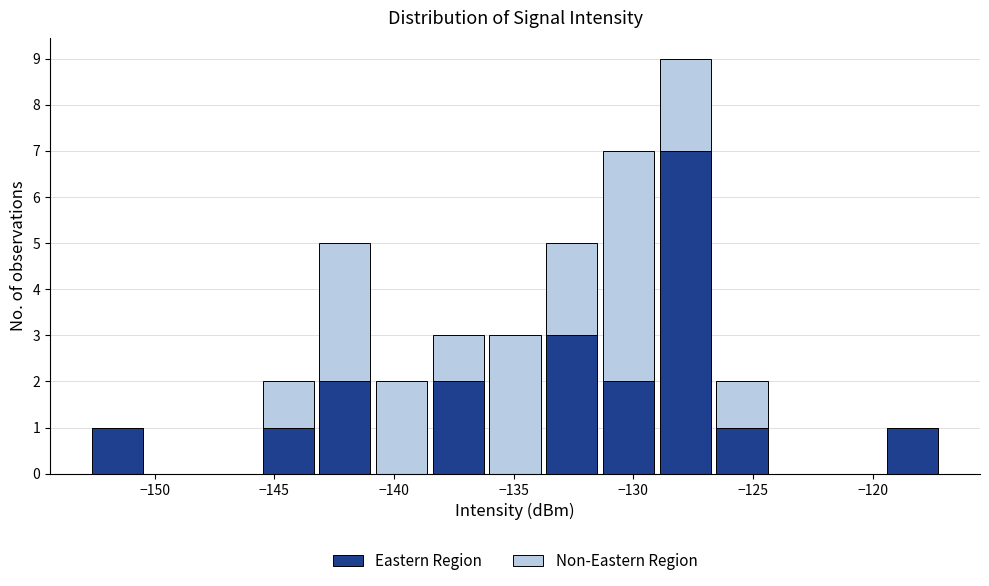

Reading left to right, transcribe this chart: for each stacked bar, give the range it covers on the x-axis and its total height. Neither the bar edges nor the heights are printed on the chart, so give them approximately, as read against the axes.

-152.5 to -150.5: 1
-150.5 to -148.0: 0
-148.0 to -145.5: 0
-145.5 to -143.0: 2
-143.0 to -141.0: 5
-141.0 to -138.5: 2
-138.5 to -136.0: 3
-136.0 to -134.0: 3
-134.0 to -131.5: 5
-131.5 to -129.0: 7
-129.0 to -126.5: 9
-126.5 to -124.5: 2
-124.5 to -122.0: 0
-122.0 to -119.5: 0
-119.5 to -117.0: 1